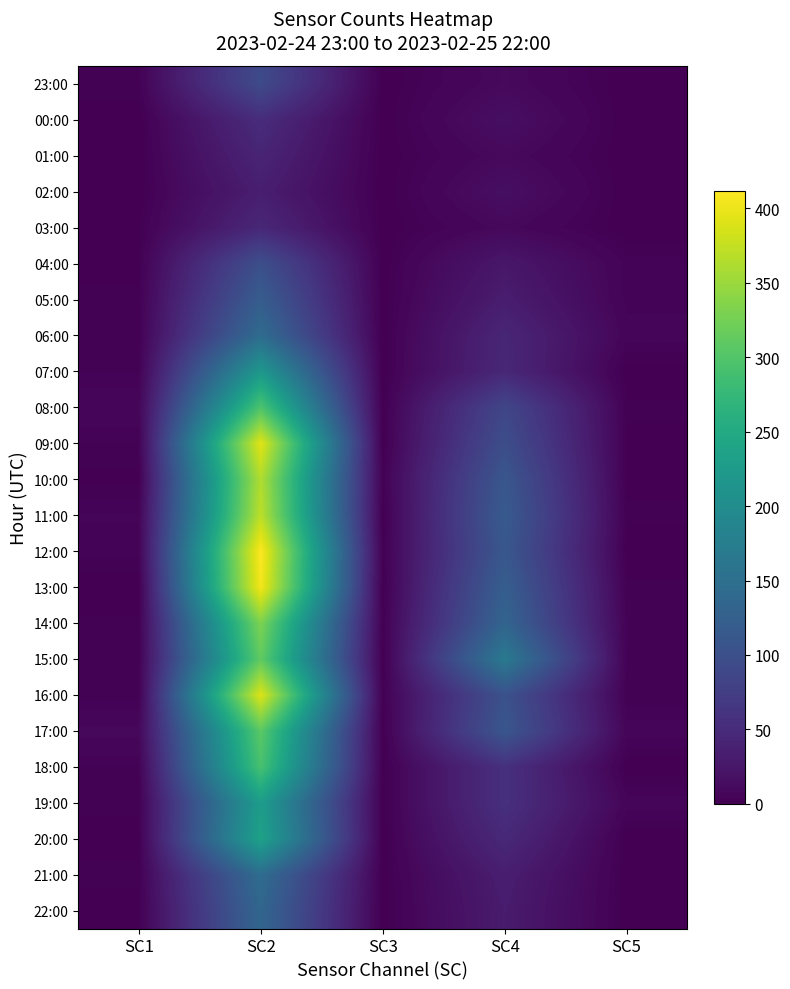

Count the number of categories in the chart.

5